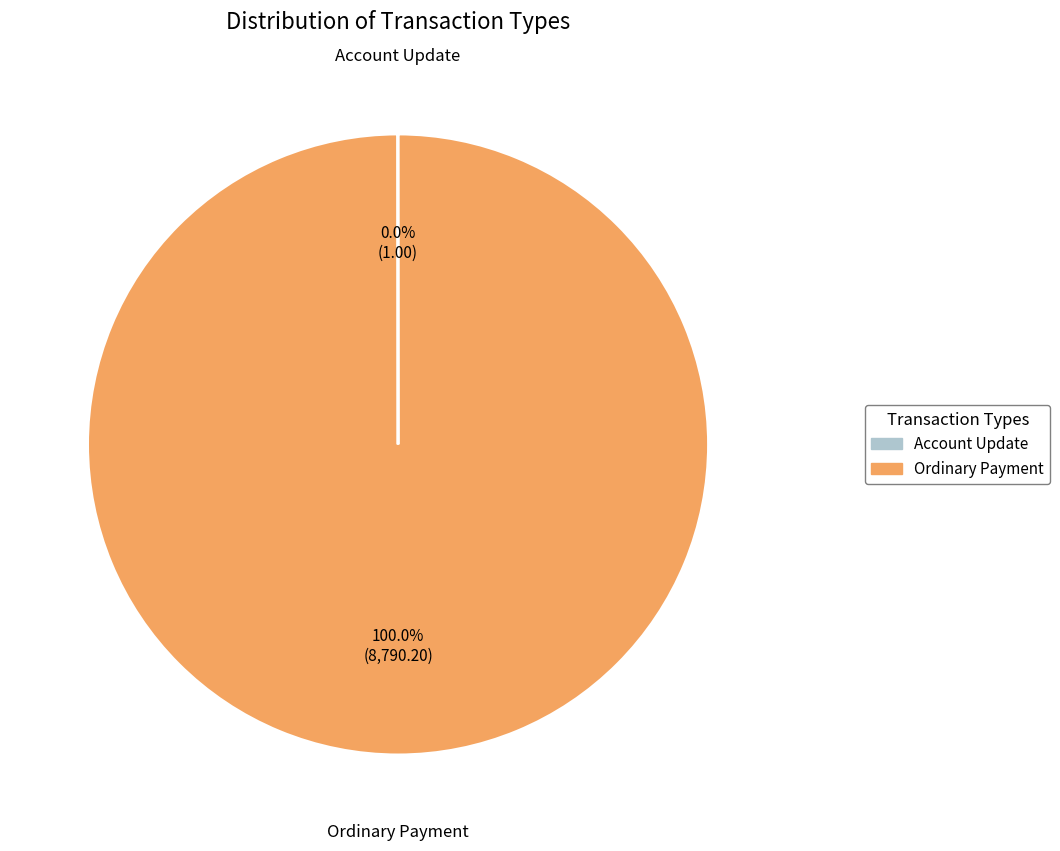

Which slice is the largest?

Ordinary Payment